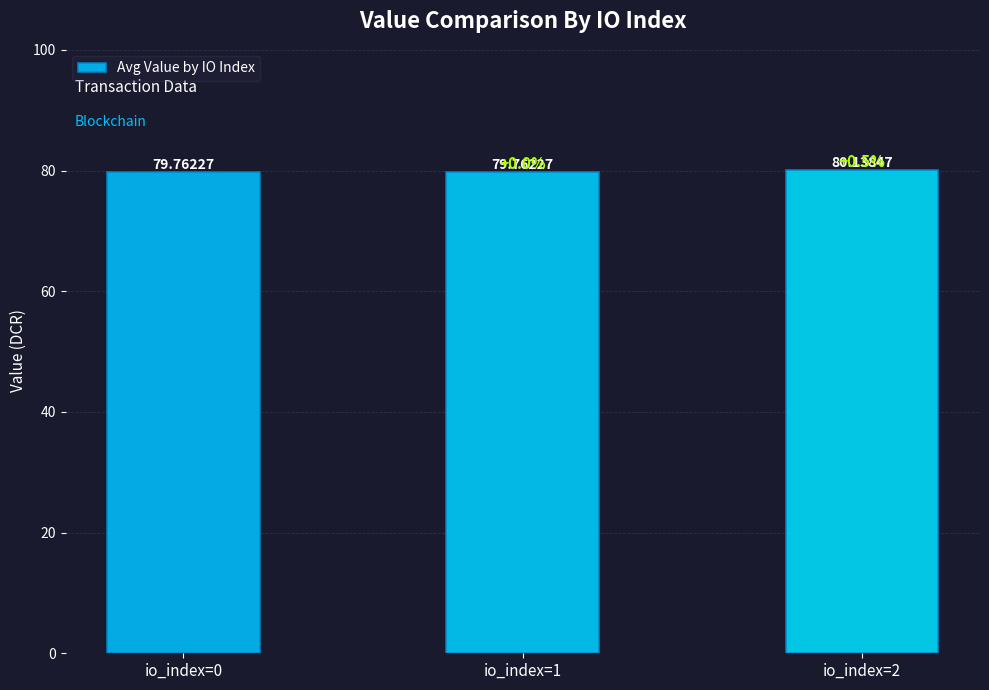

How many categories are shown in the chart?

3